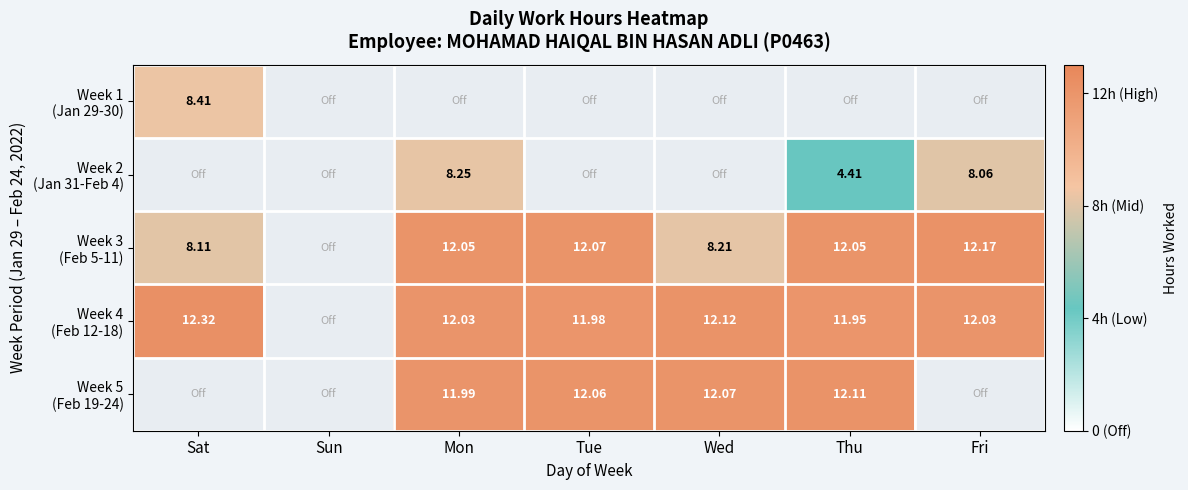

Which series changed the most between Tue and Fri?

Week 5 (Feb 19-24)